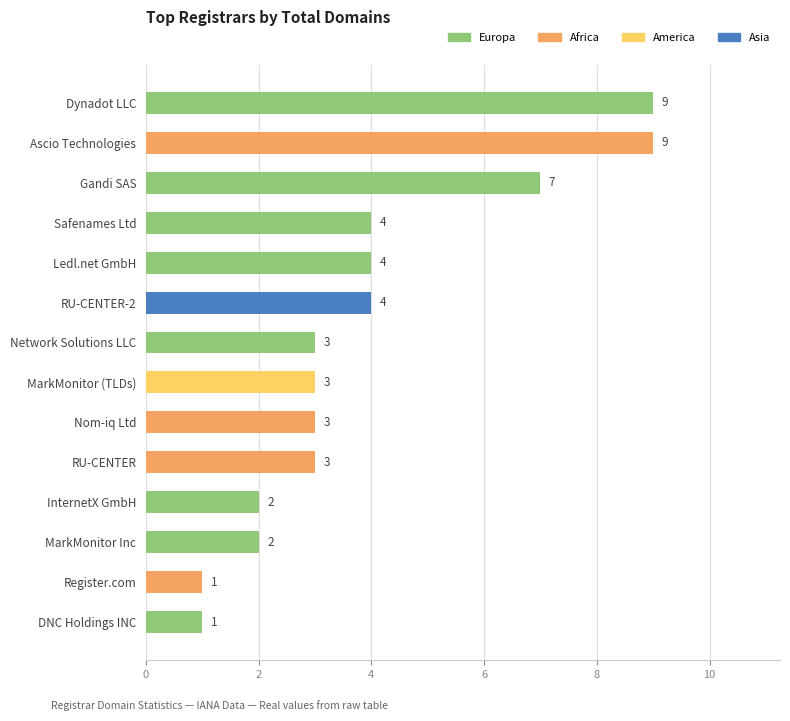

What is the ratio of the value at RU-CENTER to the value at Nom-iq Ltd?

1.0